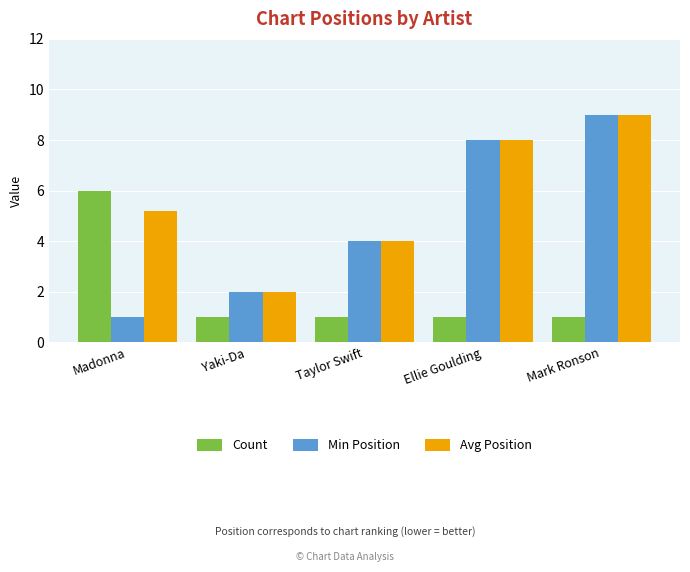

What is the difference between the maximum and minimum values in the Avg Position series?

7.0